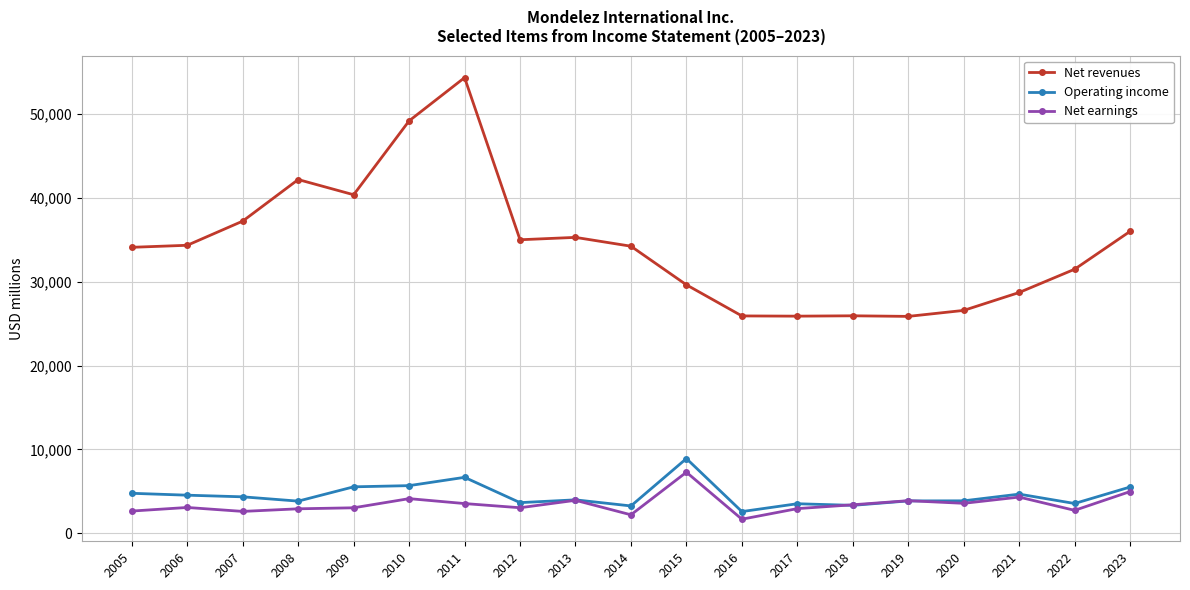

At which label is Net revenues closest to 40116?

2009